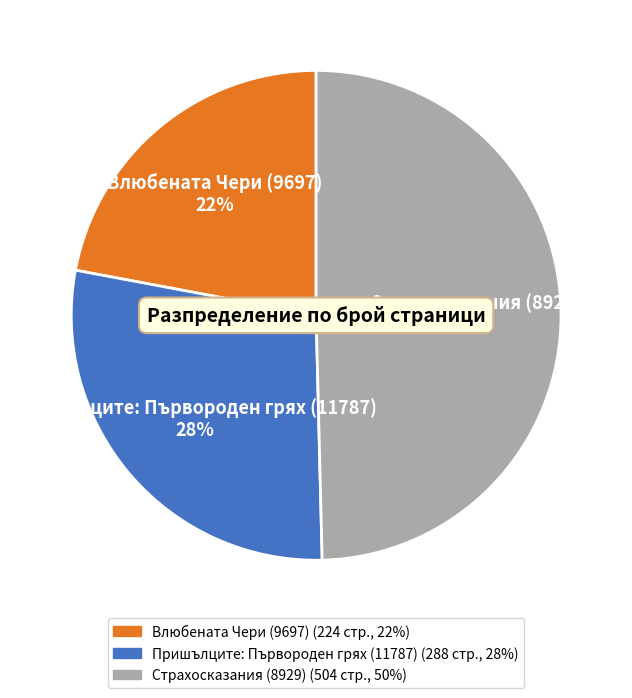

Which has a higher value, Страхосказания (8929) or Пришълците: Първороден грях (11787)?

Страхосказания (8929)